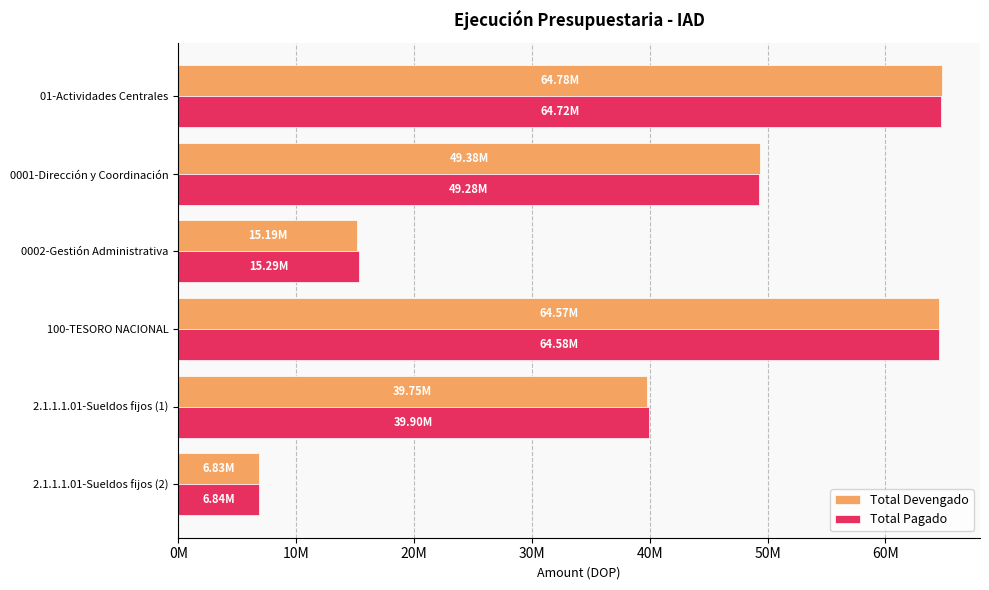

What are all the series names shown in the legend?

Total Devengado, Total Pagado